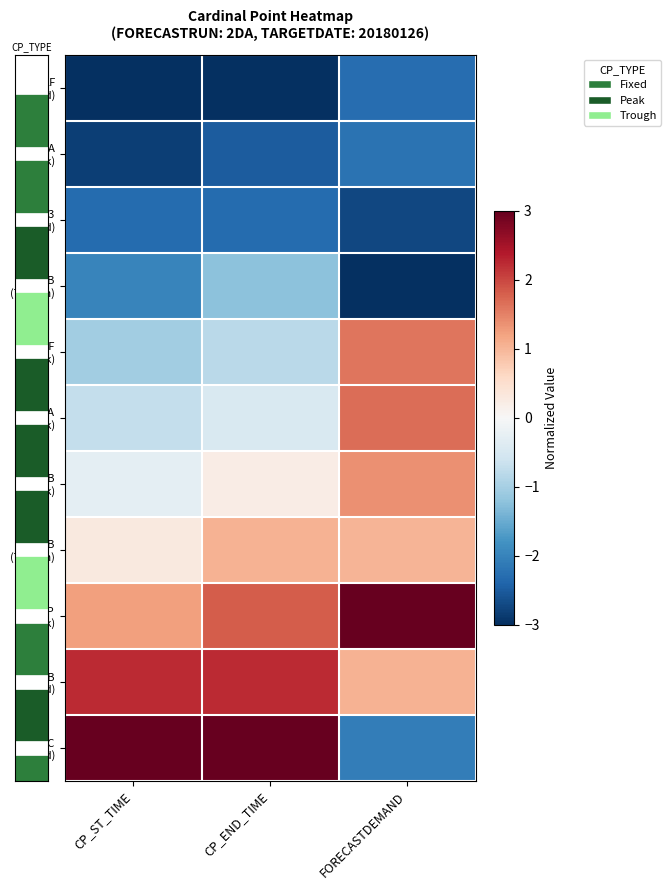

How many categories are shown in the chart?

3